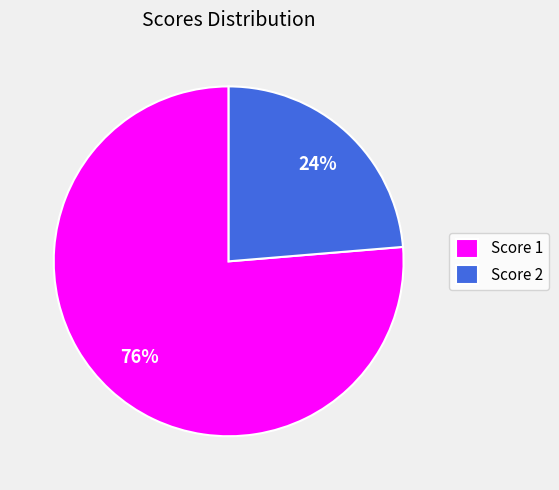

To the nearest percent, what portion does Score 2 represent?

24%